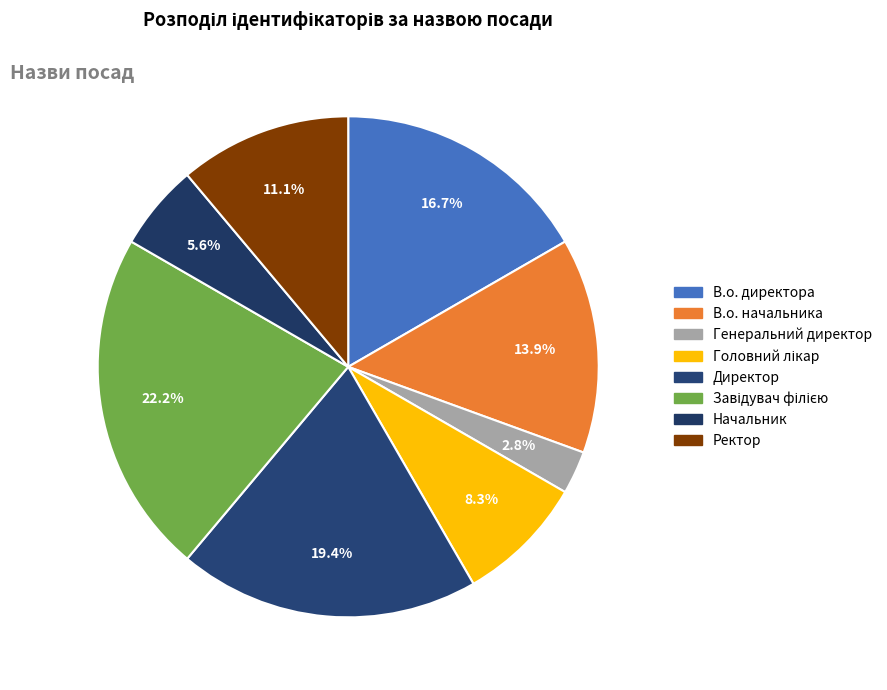

How many segments does this pie chart have?

8